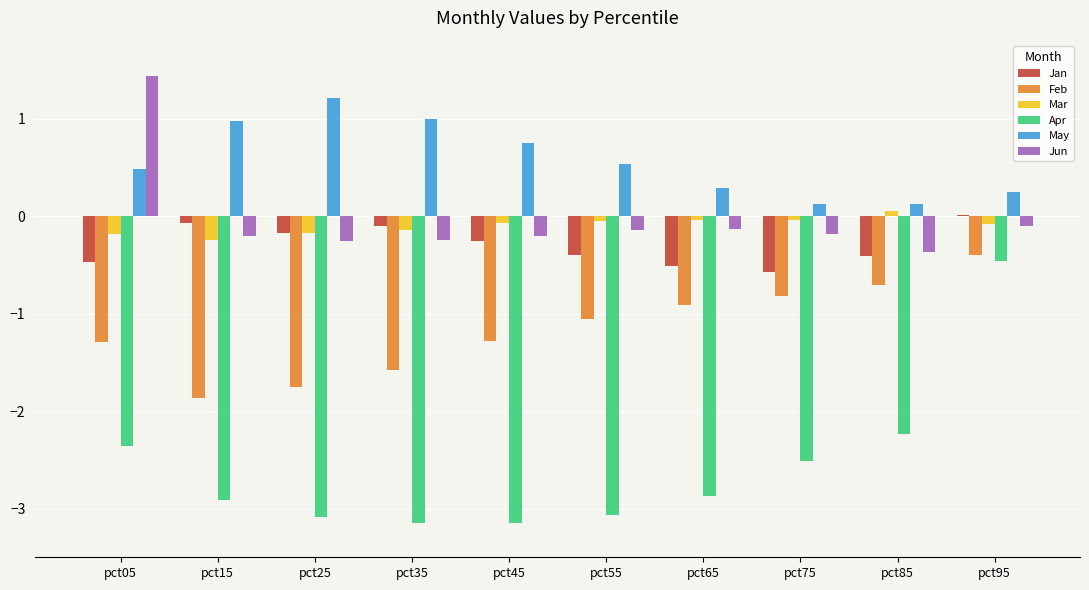

Which series changed the most between pct05 and pct85?

Jun